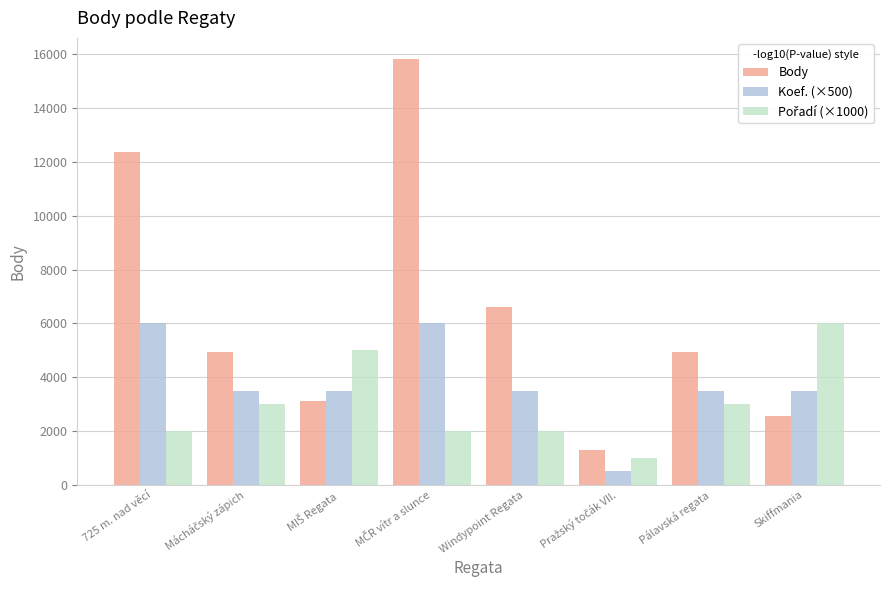

What is the difference between the second highest and minimum values in the Body series?

11060